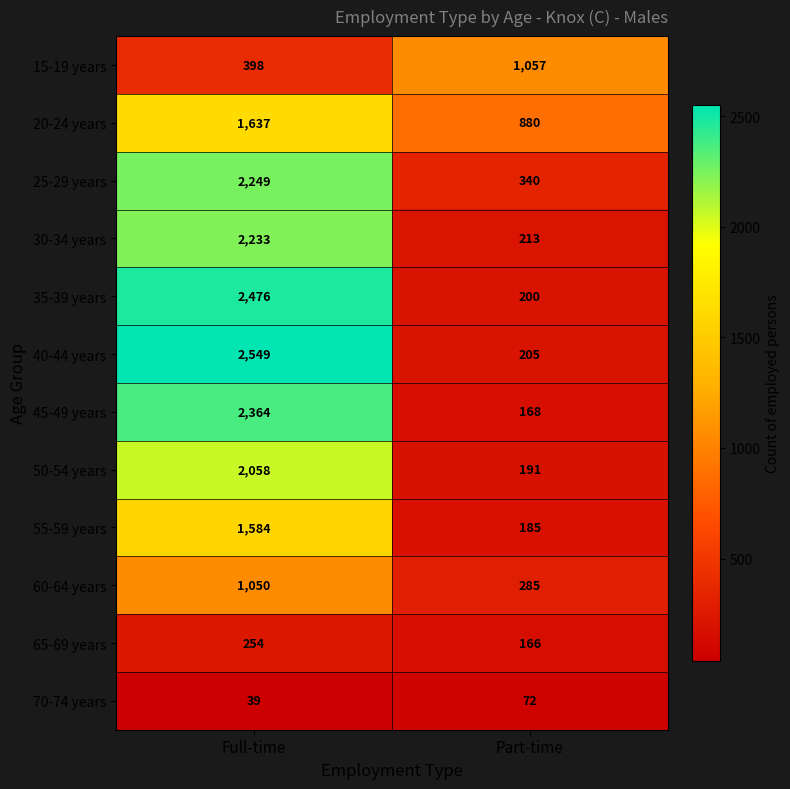

At which label does 50-54 years reach its minimum?

Part-time